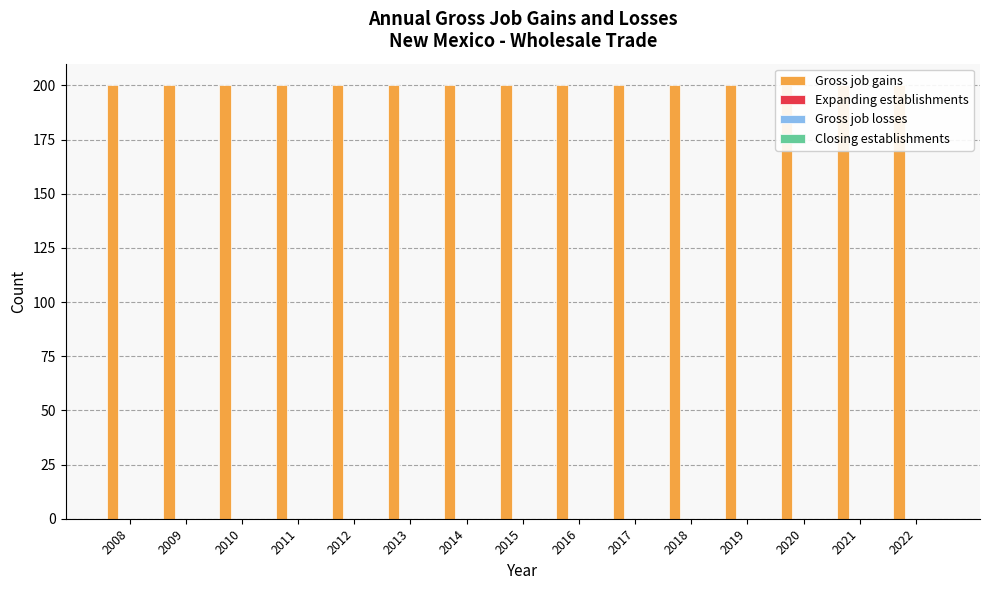

What is the spread (max minus min) of values at 2008?

200